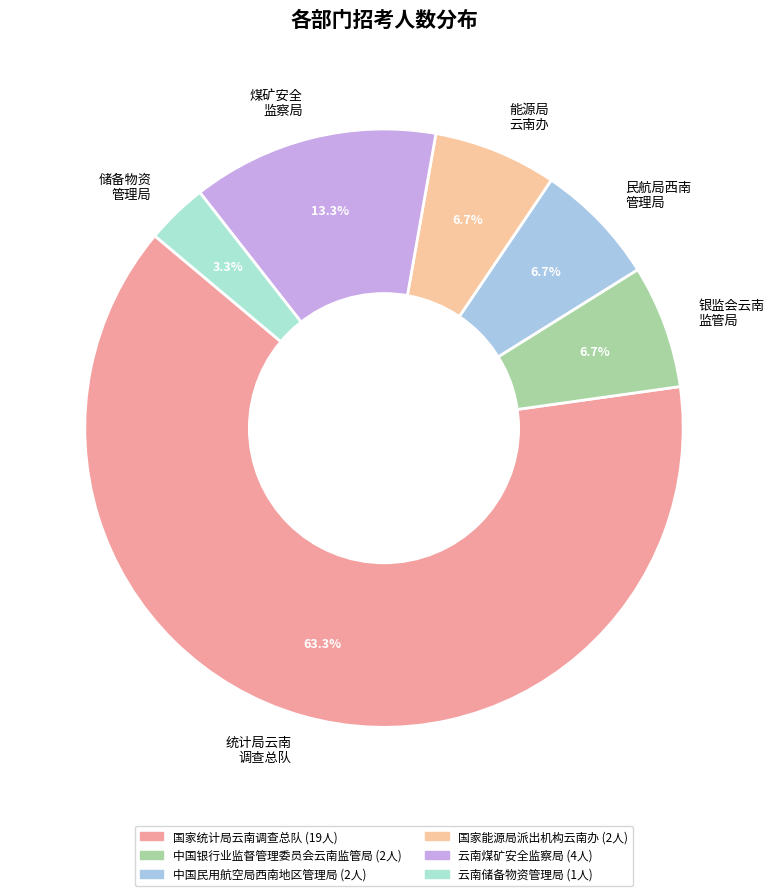

Which category has the biggest portion of the pie?

统计局云南 调查总队